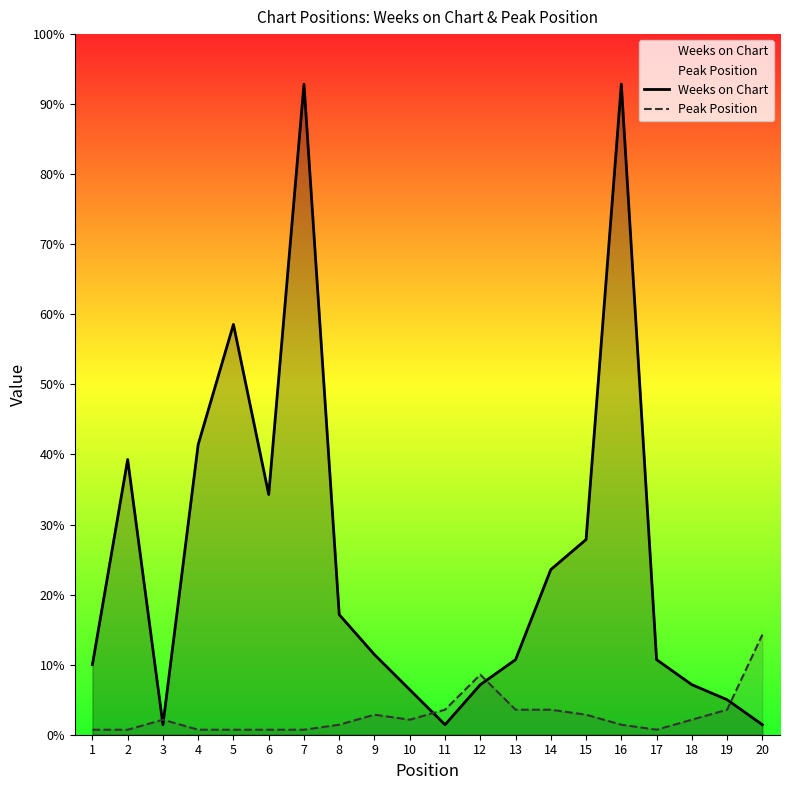

What is the lowest value of the Peak Position series?

1